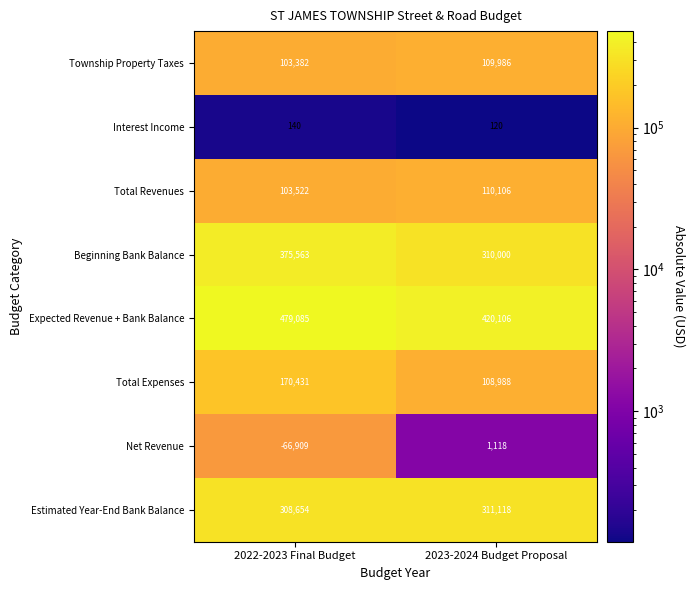

At which category is the sum across all series the highest?

2022-2023 Final Budget